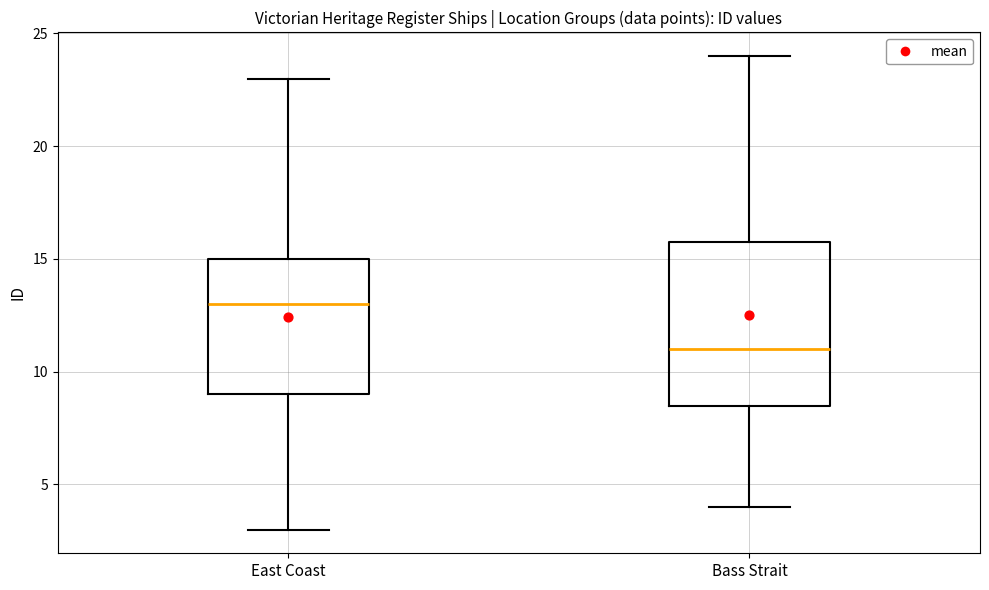

Where is the lower edge of the box for East Coast on the y-axis? The values are not printed on the chart, so give them approximately, as read against the axis.

9.0